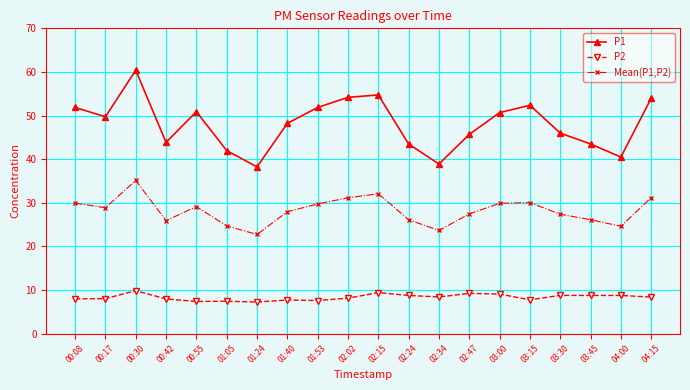

What is the label of the 10th point from the left?

02:02